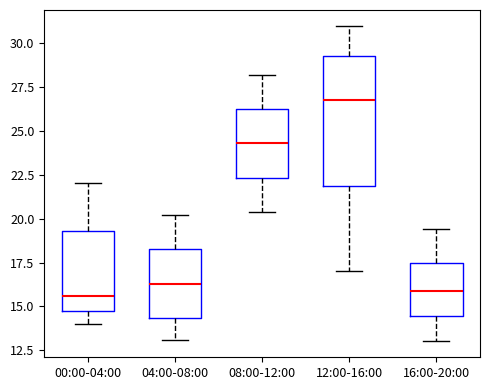

Where does the upper whisker of the box for 12:00-16:00 end on the y-axis? The values are not printed on the chart, so give them approximately, as read against the axis.

31.0